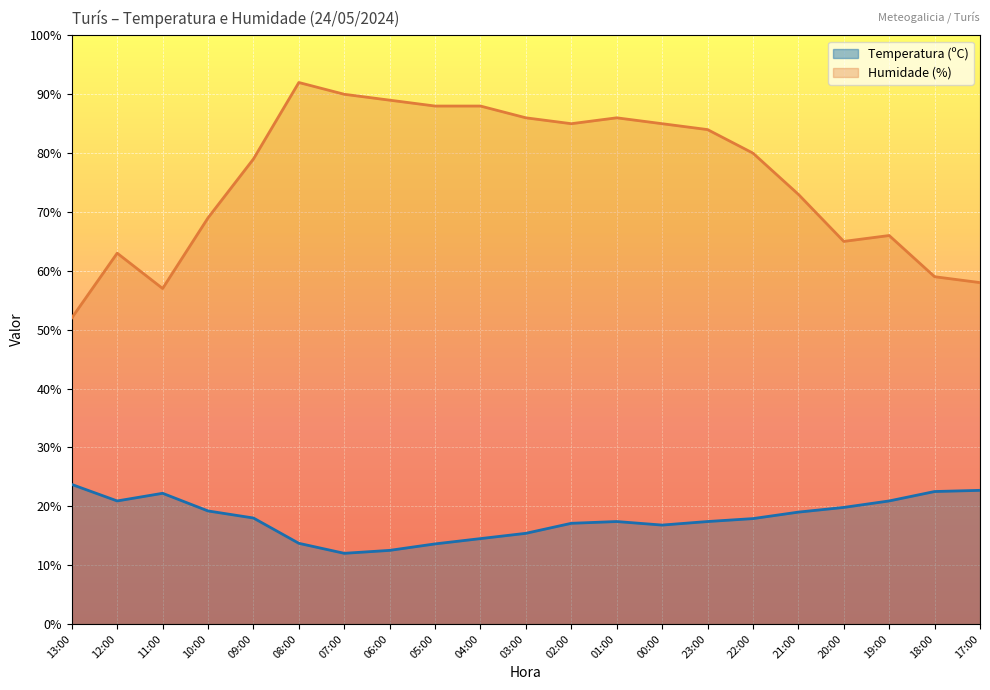

How many categories are shown in the chart?

21